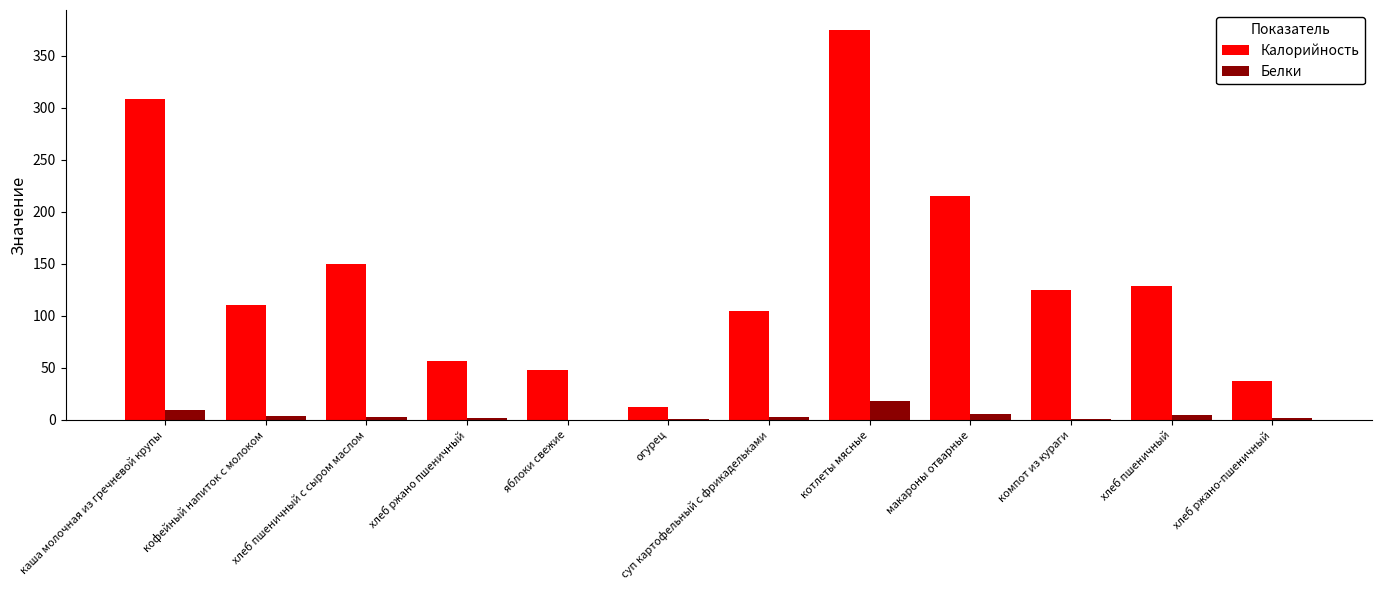

Count the number of categories in the chart.

12